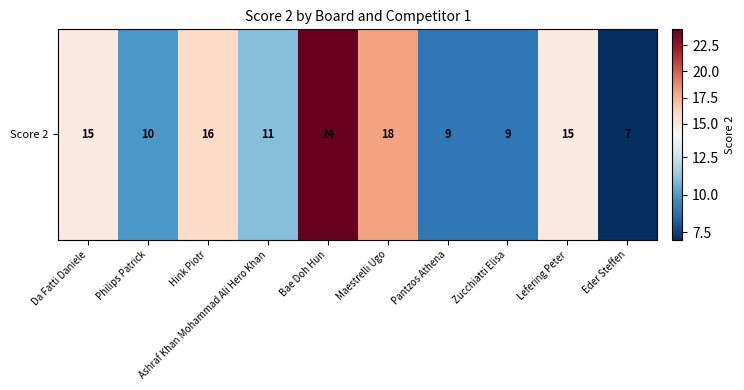

Reading left to right, extract all data points from this chart.

Da Fatti Daniele=15	Philips Patrick=10	Hink Piotr=16	Ashraf Khan Mohammad Ali Hero Khan=11	Bae Doh Hun=24	Maestrelli Ugo=18	Pantzos Athena=9	Zucchiatti Elisa=9	Lefering Peter=15	Eder Steffen=7